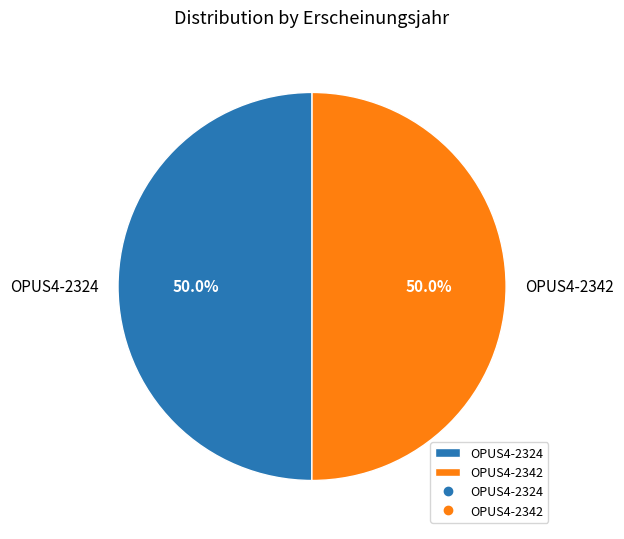

Count the number of slices in the pie.

2